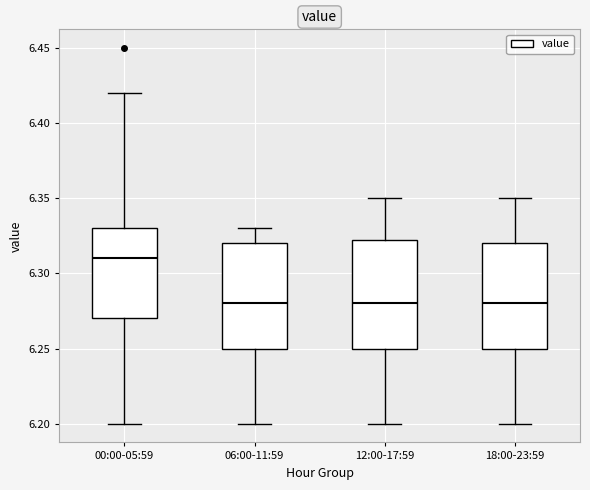

Where is the lower edge of the box for 00:00-05:59 on the y-axis? The values are not printed on the chart, so give them approximately, as read against the axis.

6.270